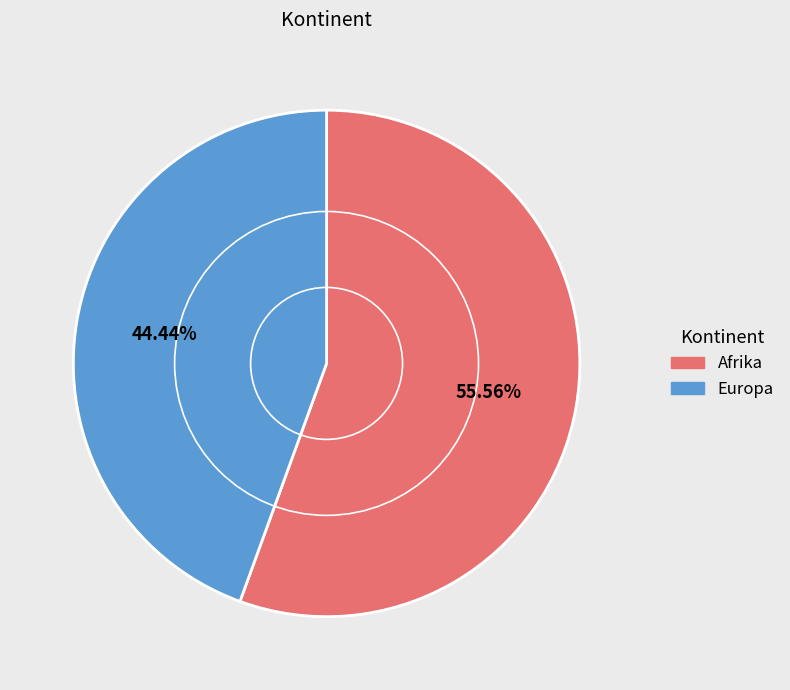

Rank the categories by value from lowest to highest.

Europa, Afrika